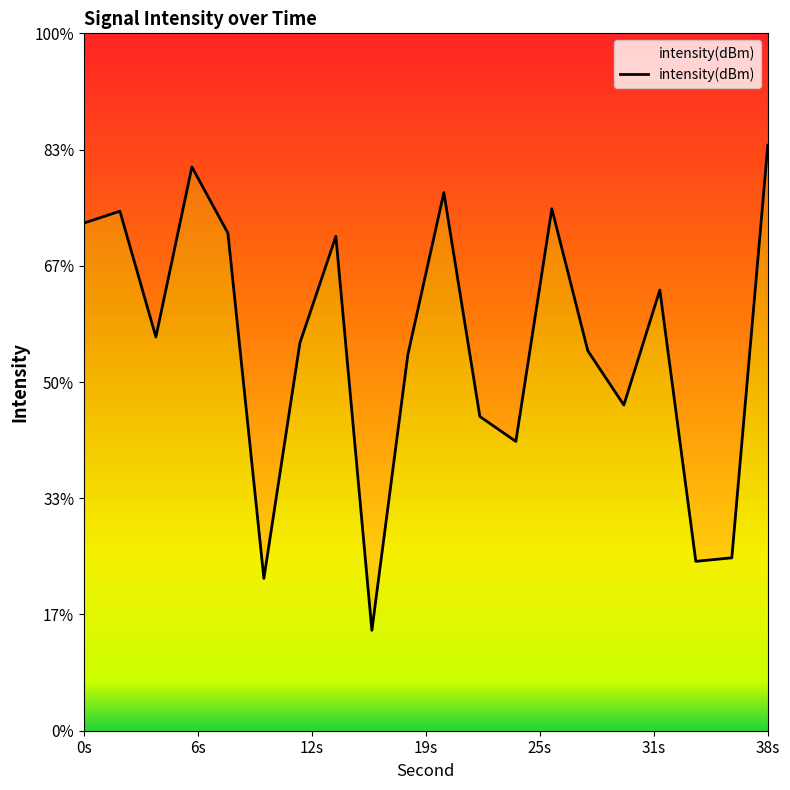

How many data points does each series have?

20